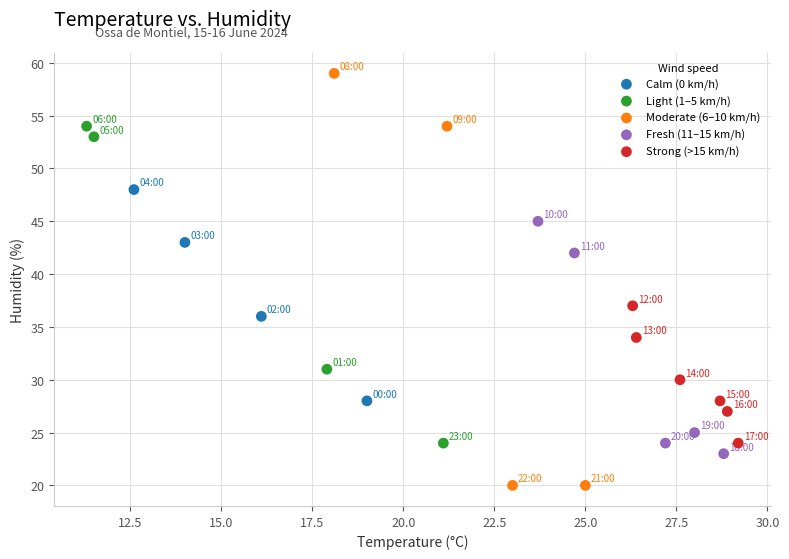

Which series reaches the maximum Y coordinate?

Moderate (6–10 km/h)